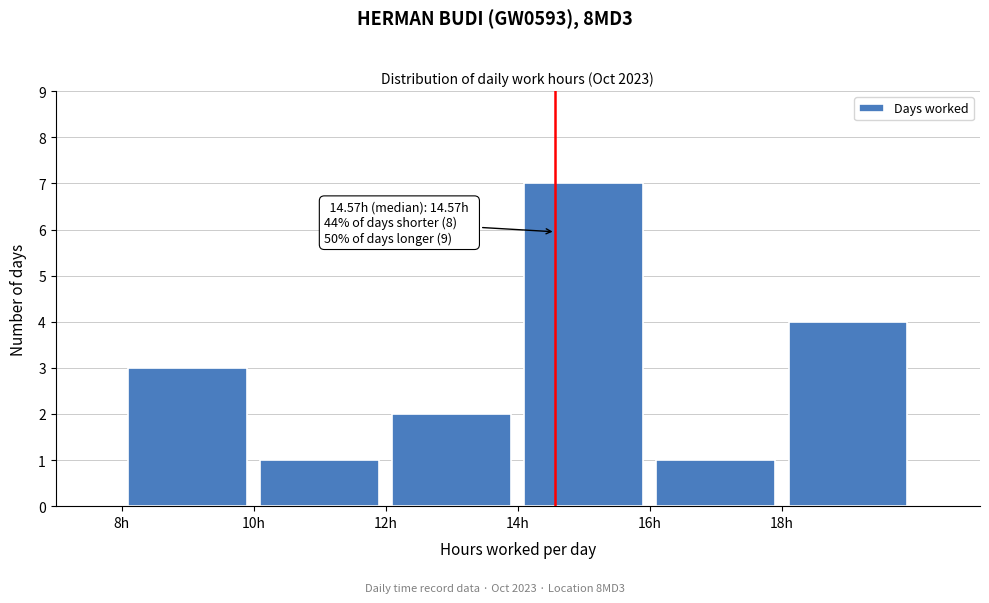

Over which range of the x-axis is the bar tallest?

14 to 16